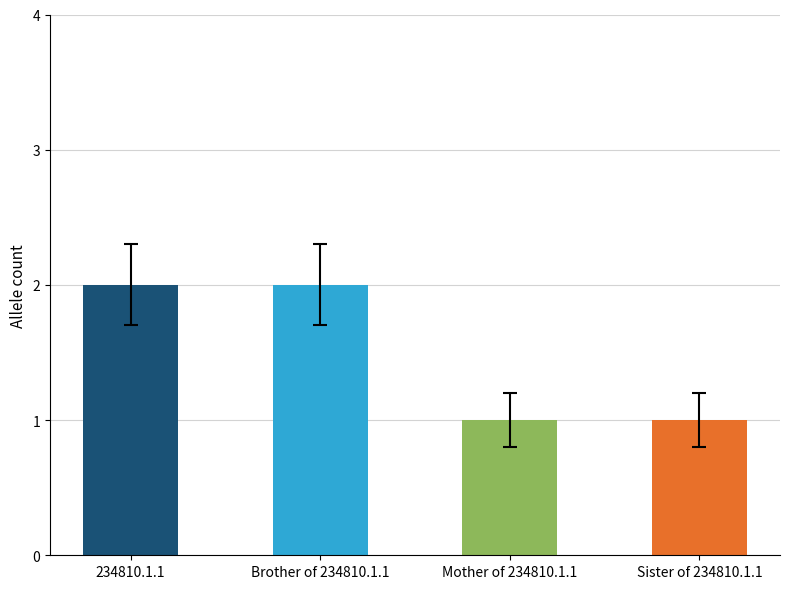

Which has a higher value, 234810.1.1 or Mother of 234810.1.1?

234810.1.1